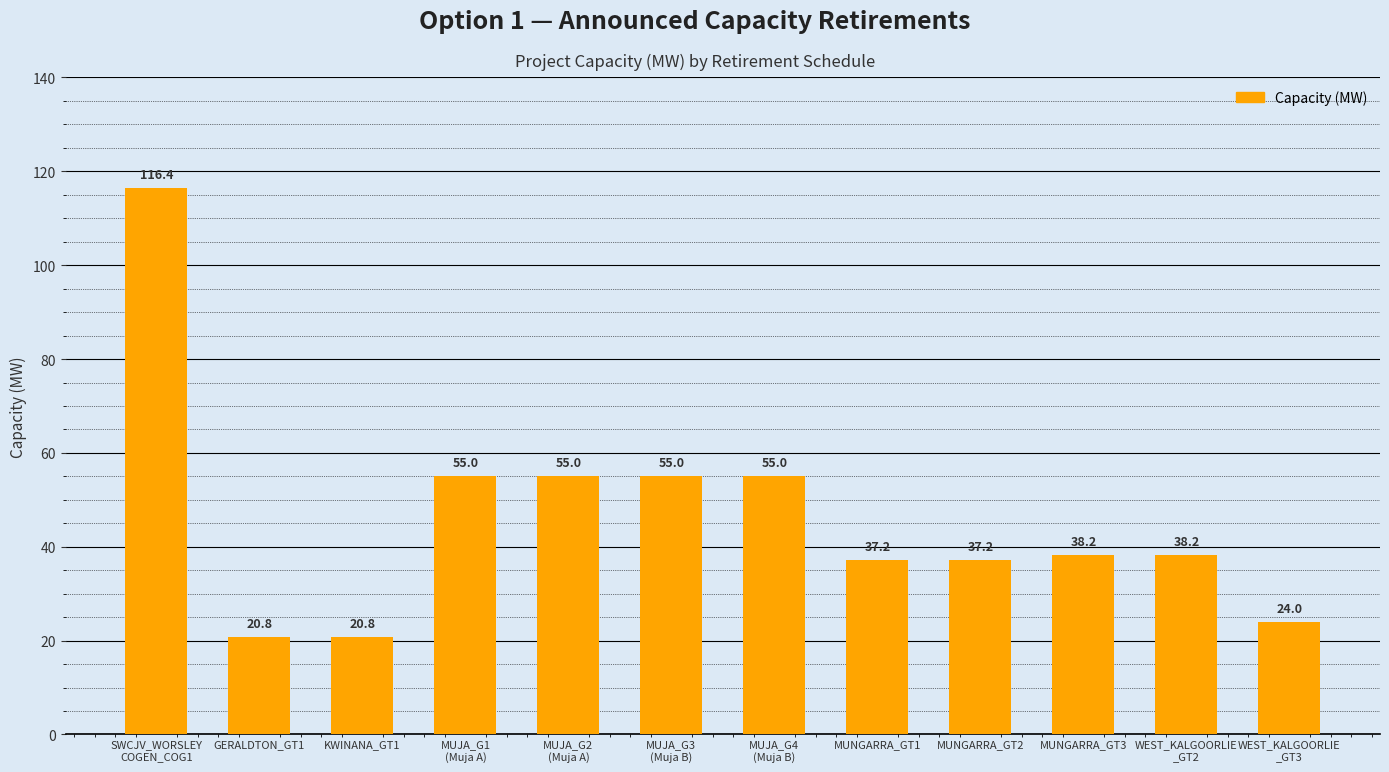

What value does the data have at GERALDTON_GT1?

20.8